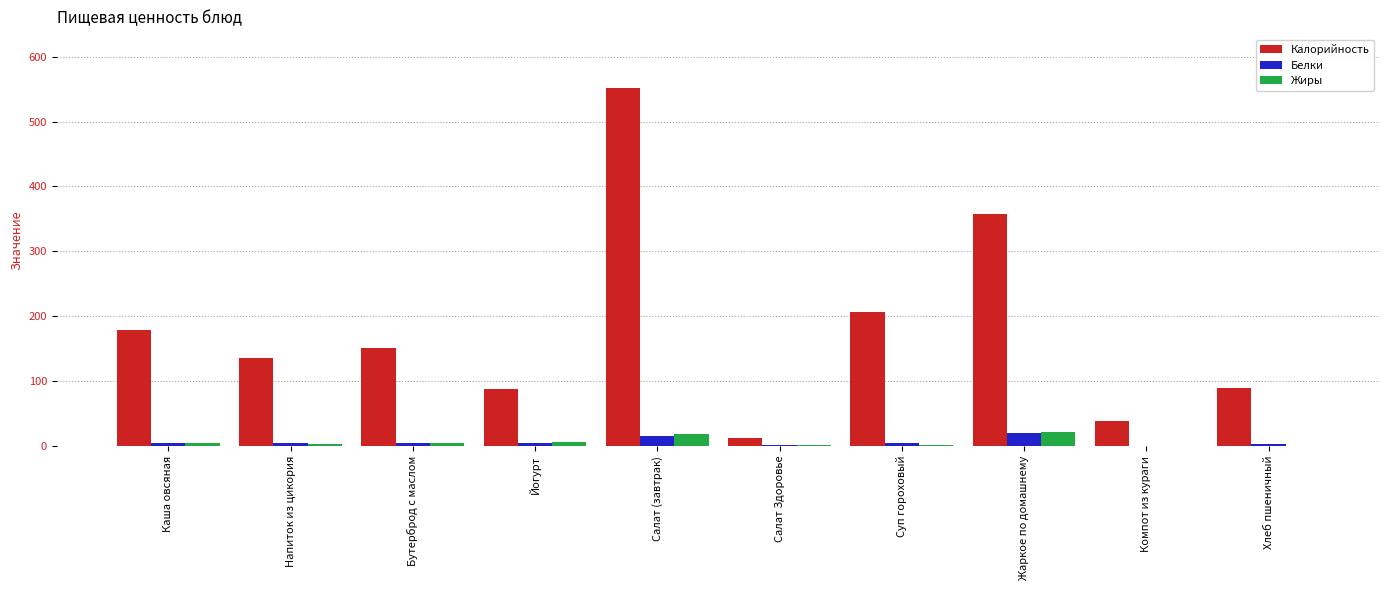

What is the sum of all Белки values?

61.0